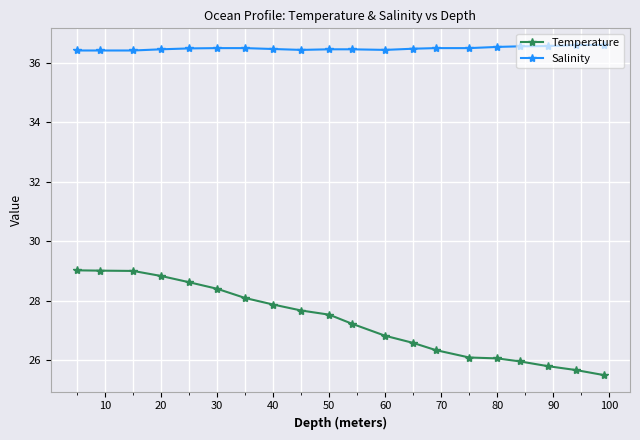

Which series has the largest range (max minus min)?

Temperature